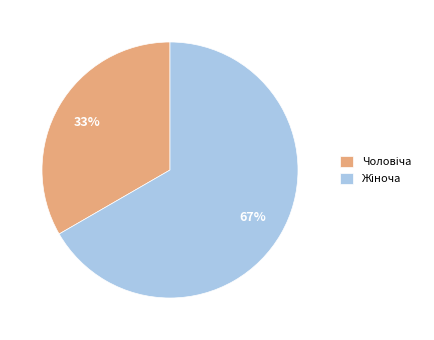

To the nearest percent, what is the average slice percentage?

50%